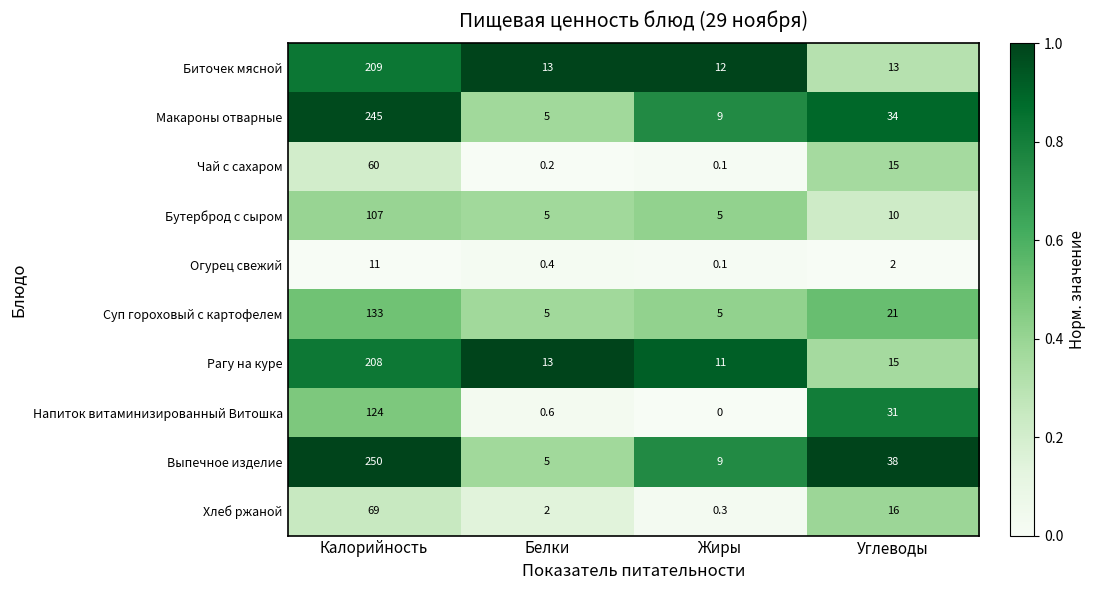

The value of Рагу на куре at Углеводы is 15.0. True or false?

True